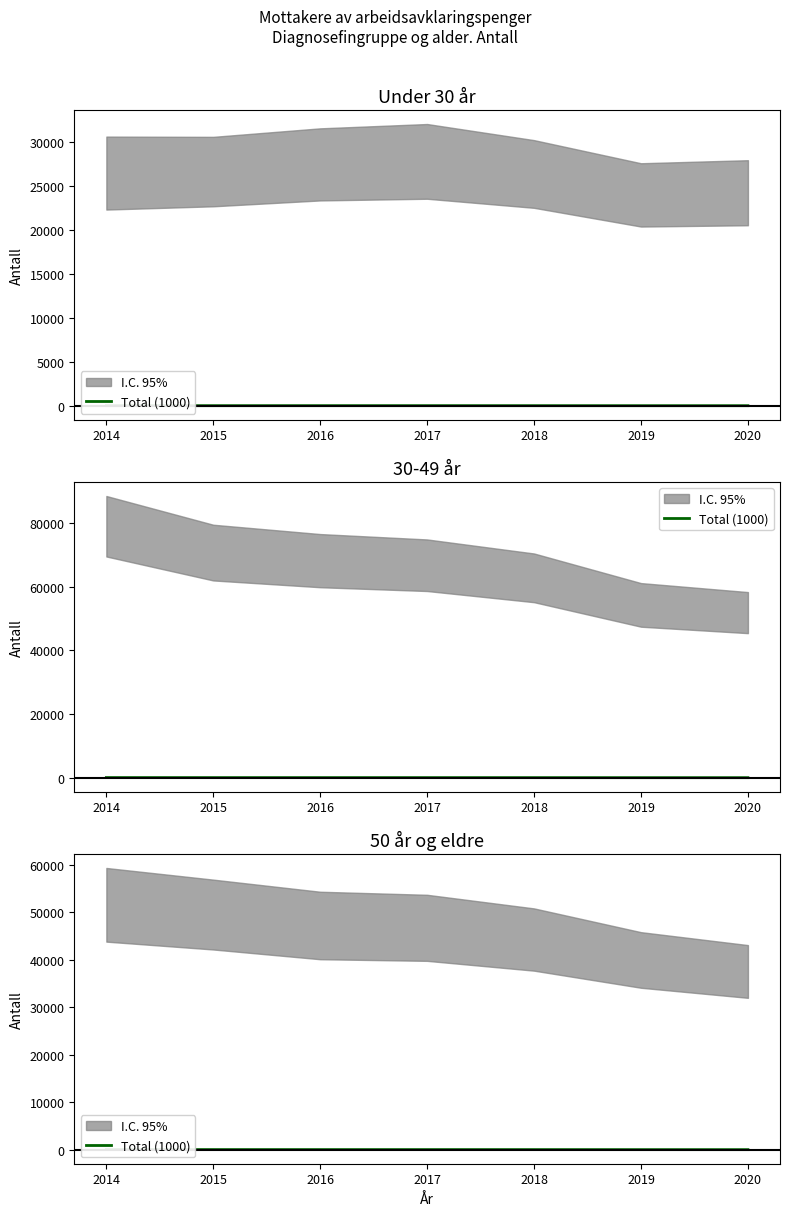

Where is the data nearest to the value 46?

2018